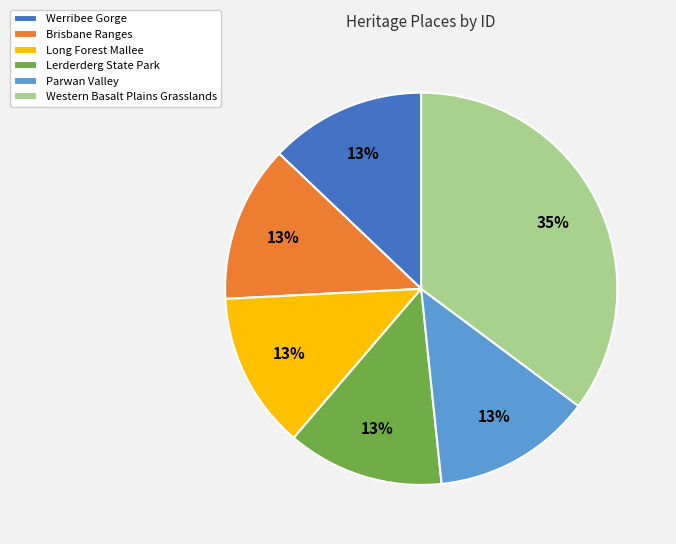

To the nearest percent, what is the average slice percentage?

17%